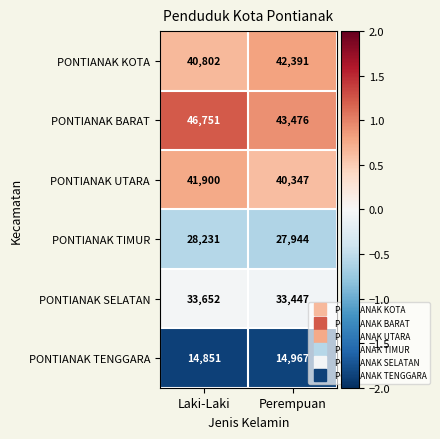

Reading left to right, list all the values displayed in this chart.

PONTIANAK KOTA: Laki-Laki=40802	Perempuan=42391
PONTIANAK BARAT: Laki-Laki=46751	Perempuan=43476
PONTIANAK UTARA: Laki-Laki=41900	Perempuan=40347
PONTIANAK TIMUR: Laki-Laki=28231	Perempuan=27944
PONTIANAK SELATAN: Laki-Laki=33652	Perempuan=33447
PONTIANAK TENGGARA: Laki-Laki=14851	Perempuan=14967